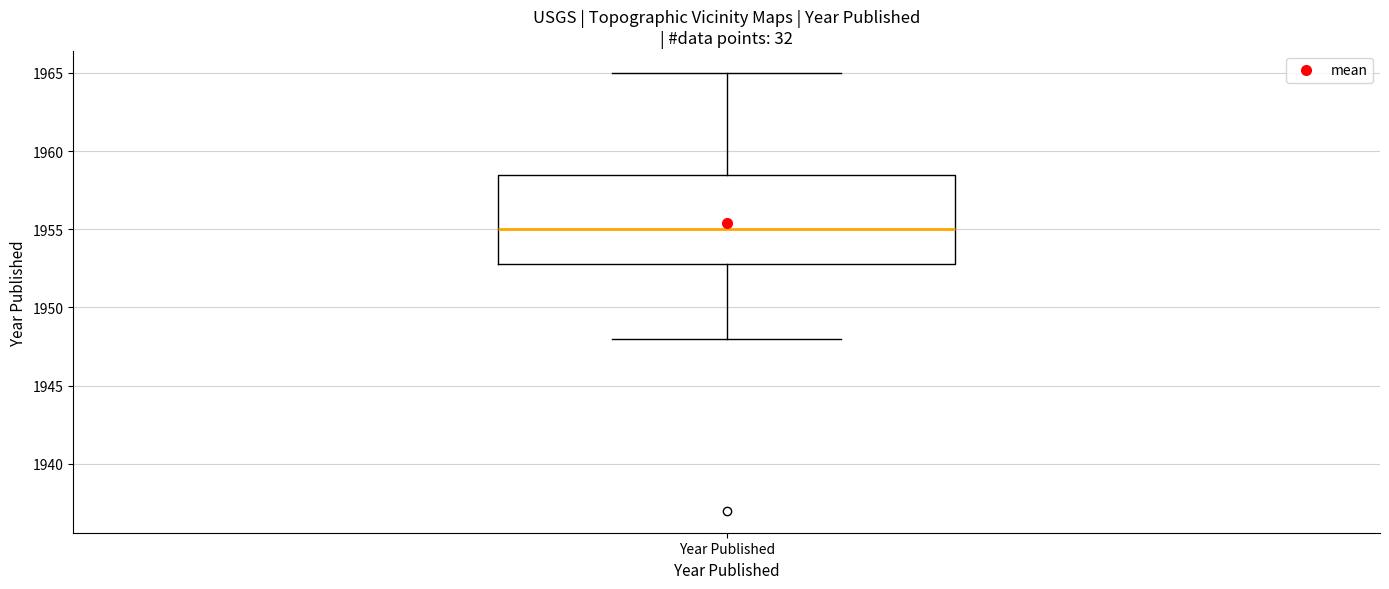

Transcribe this box plot: give where the median line is, the range the box spans, and where the two whiskers end, as read against the y-axis. The values are not printed on the chart, so give them approximately, as read against the axis.

median 1955.0, box 1953.0 to 1958.5, whiskers 1948.0 to 1965.0